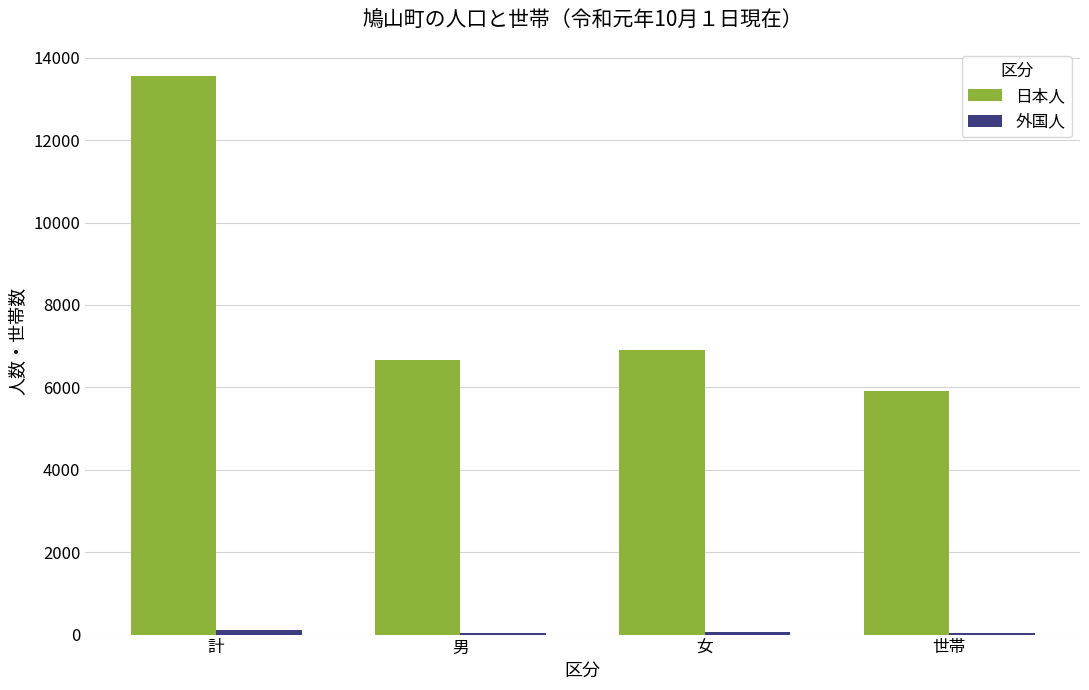

Which series changed the most between 計 and 女?

日本人